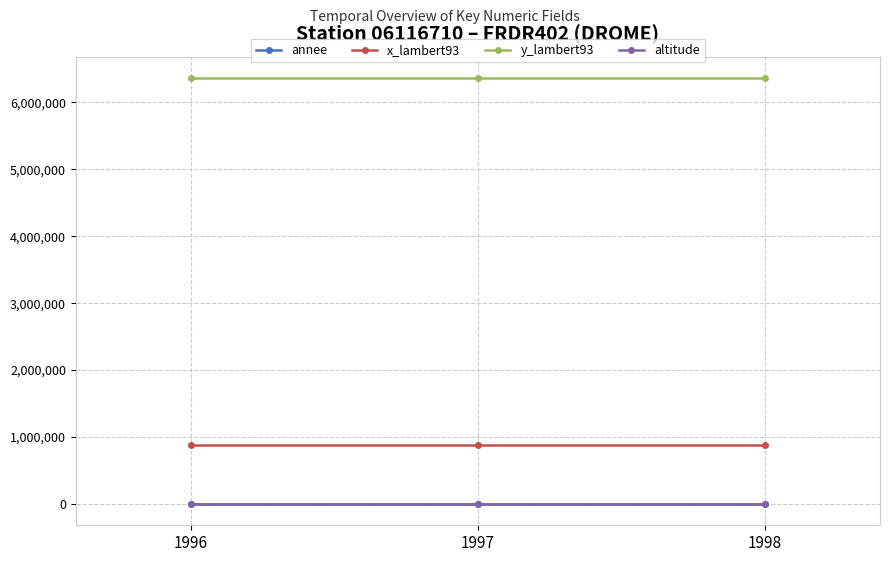

Which series has the largest total across all categories?

y_lambert93